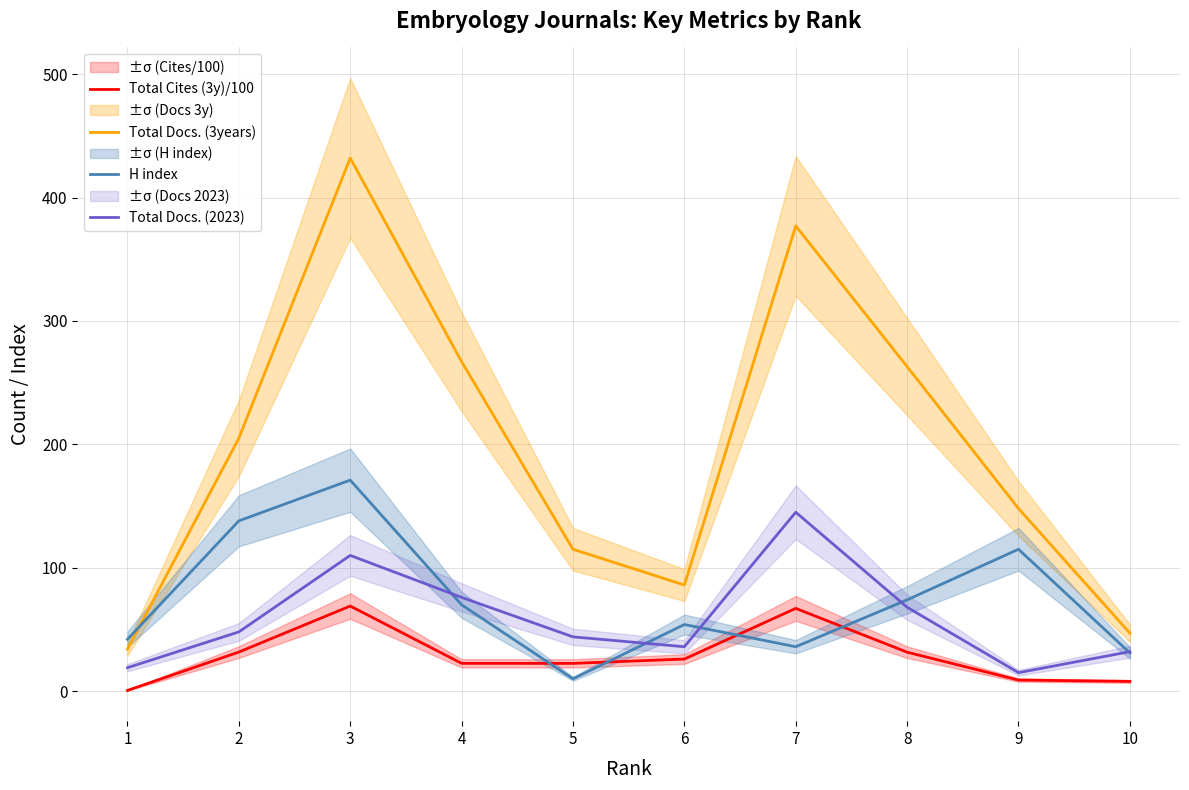

Rank the categories by Total Docs. (2023) value from highest to lowest.

7, 3, 4, 8, 2, 5, 6, 10, 1, 9